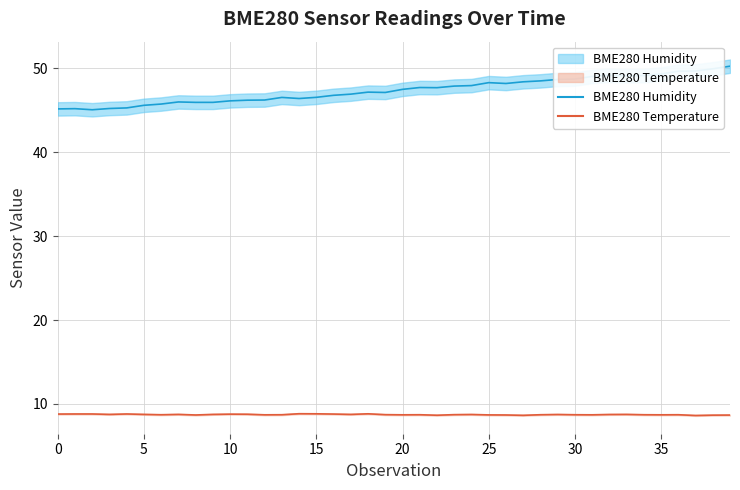

List the series in order of their overall mean, lowest first.

BME280_temperature, BME280_humidity